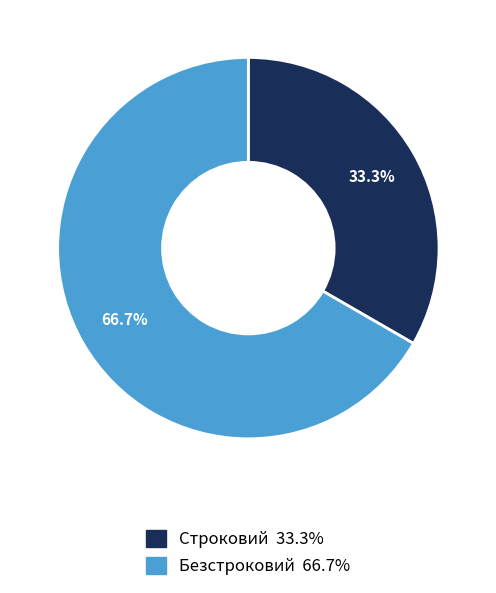

Rank the categories by value from highest to lowest.

Безстроковий, Строковий